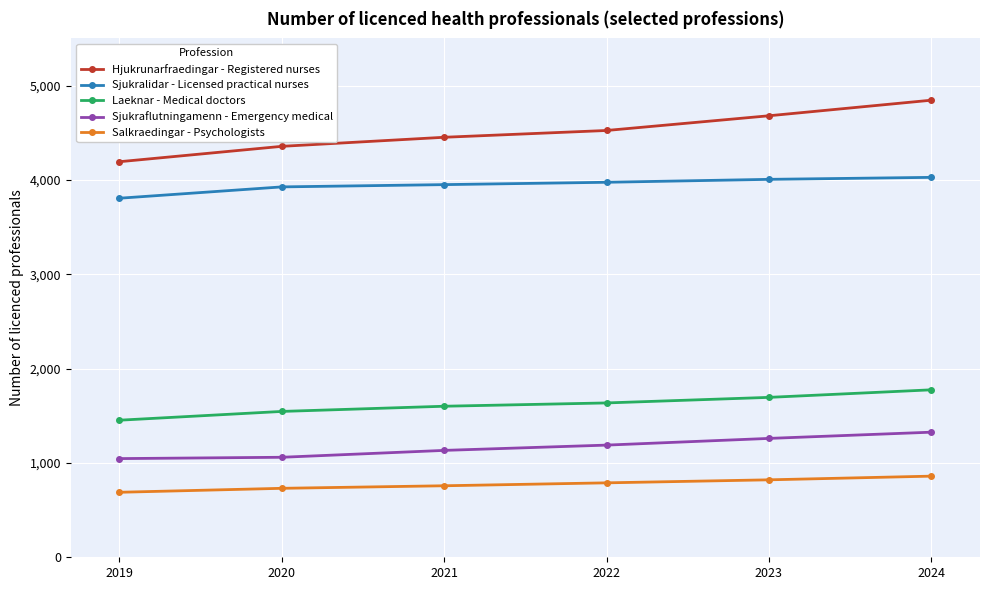

Read the Hjukrunarfraedingar - Registered nurses value at 2020, to the nearest 100.

4400